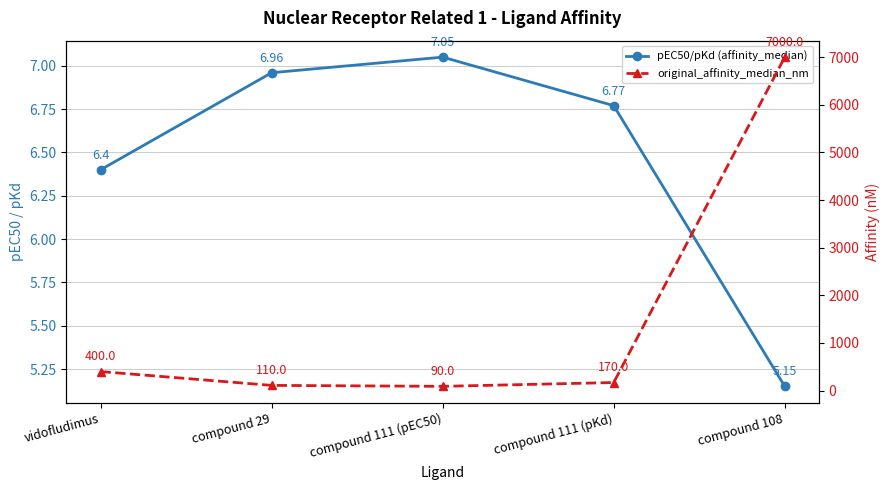

Reading left to right, extract all data points from this chart.

pEC50/pKd (affinity_median): 6.4	7.0	7.0	6.8	5.2
original_affinity_median_nm: 400.0	110.0	90.0	170.0	7000.0